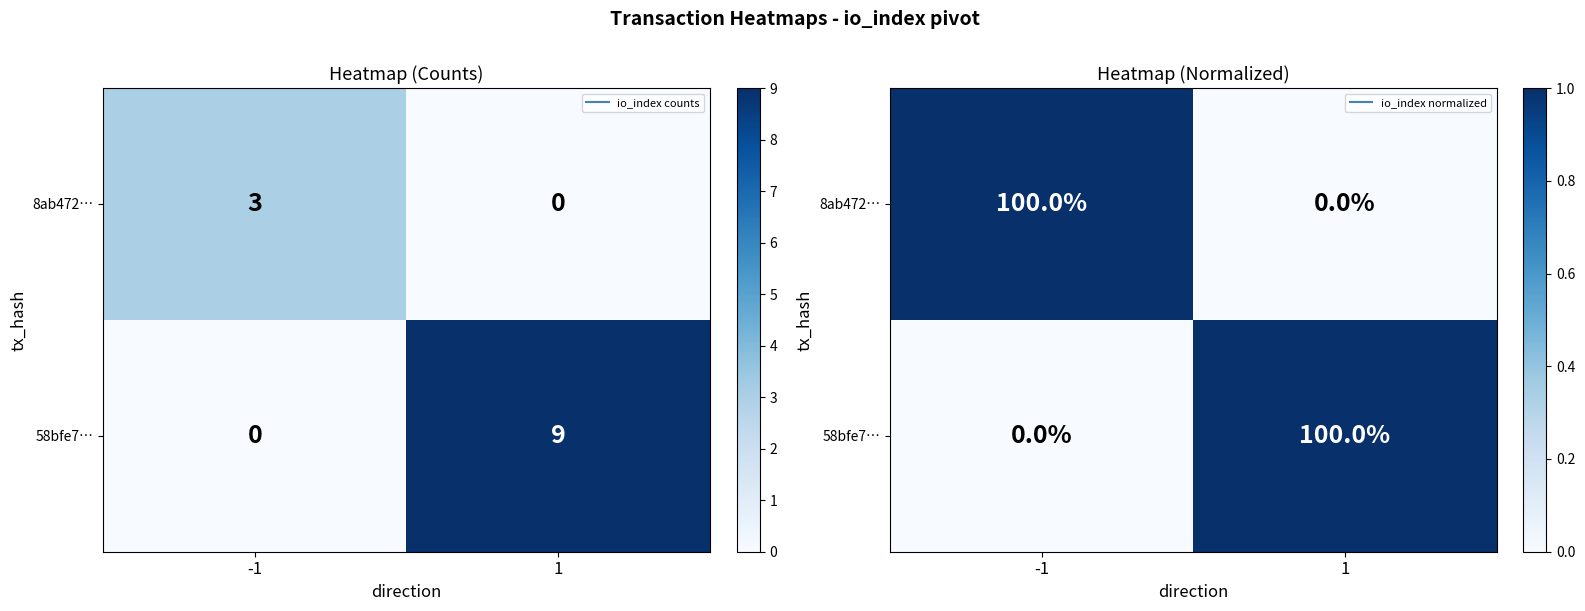

What is the difference between the maximum and minimum values in the 58bfe7… series?

1